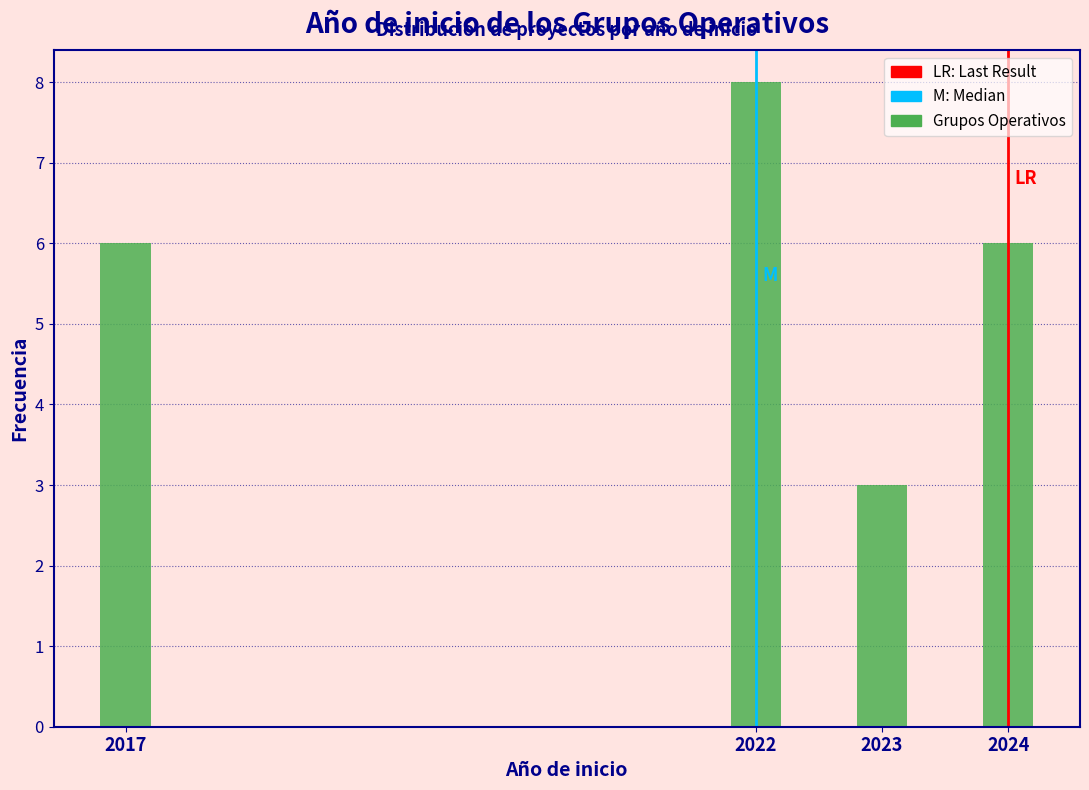

Reading right to left, extract all data points from this chart.

2024=6	2023=3	2022=8	2017=6